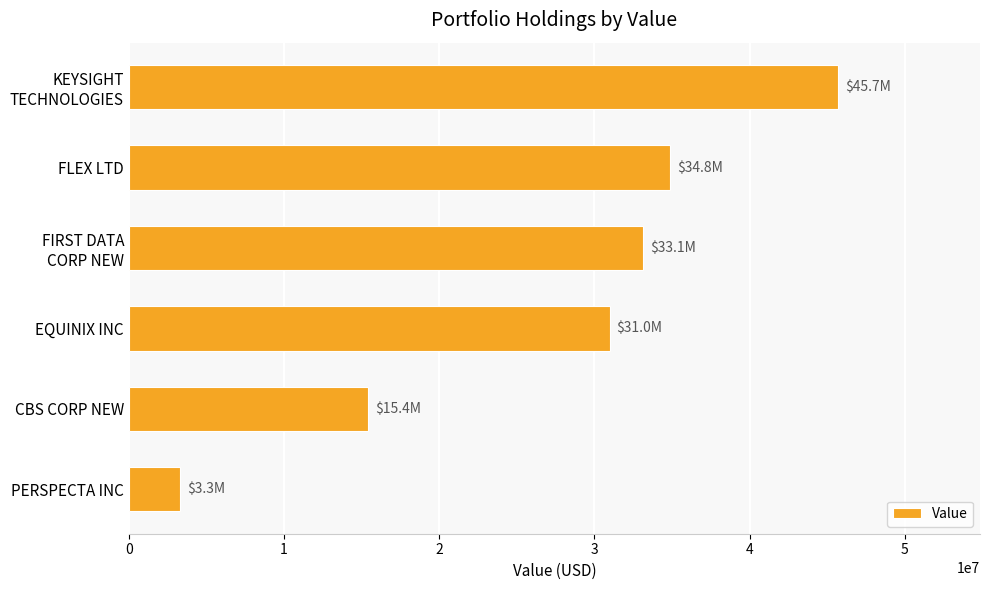

What is the difference between the maximum and minimum values?

42382000